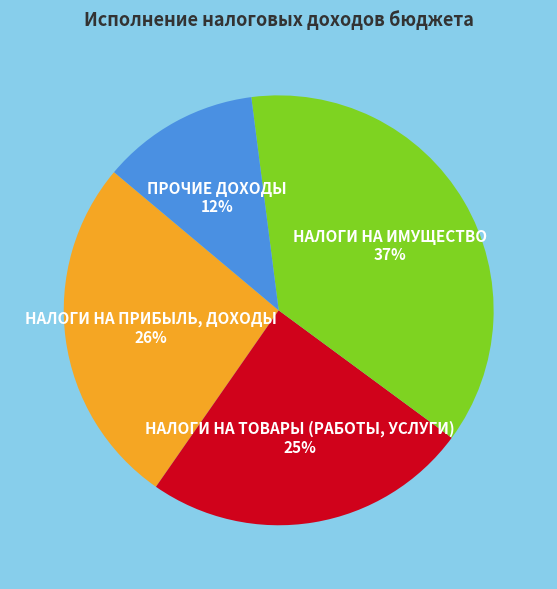

How many segments does this pie chart have?

4